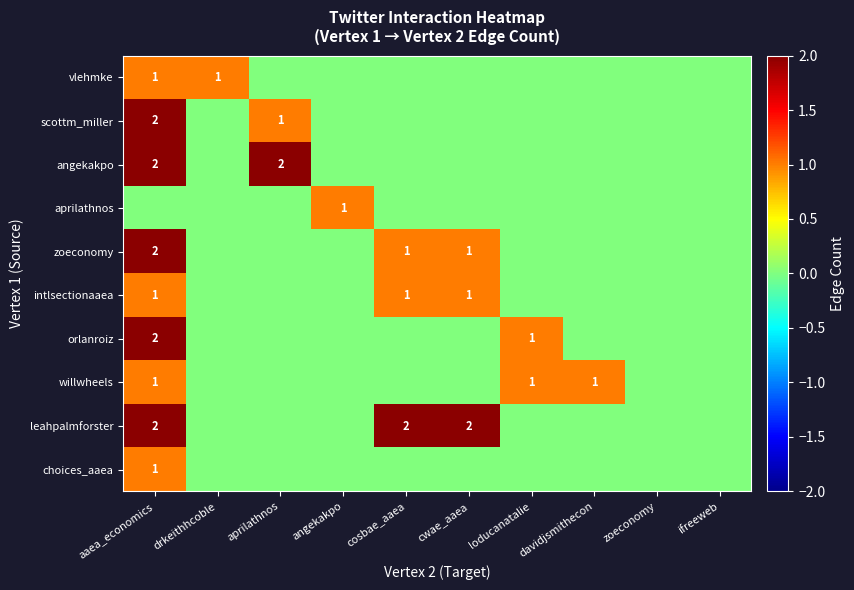

Between ifreeweb and davidjsmithecon, which is larger?

ifreeweb